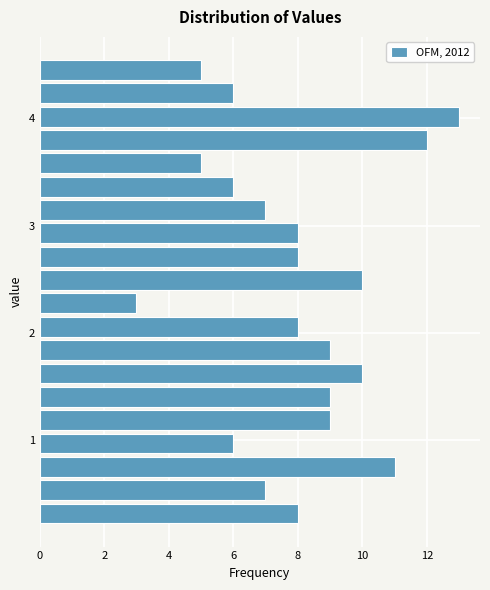

Read against the y-axis, roughly where is the centre of the longest bar?

4.0